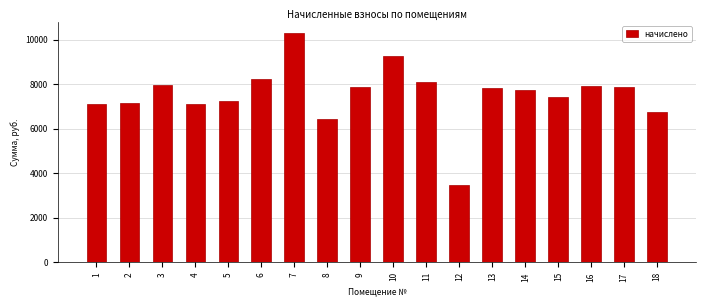

What is the difference between the maximum and minimum values?

6806.4